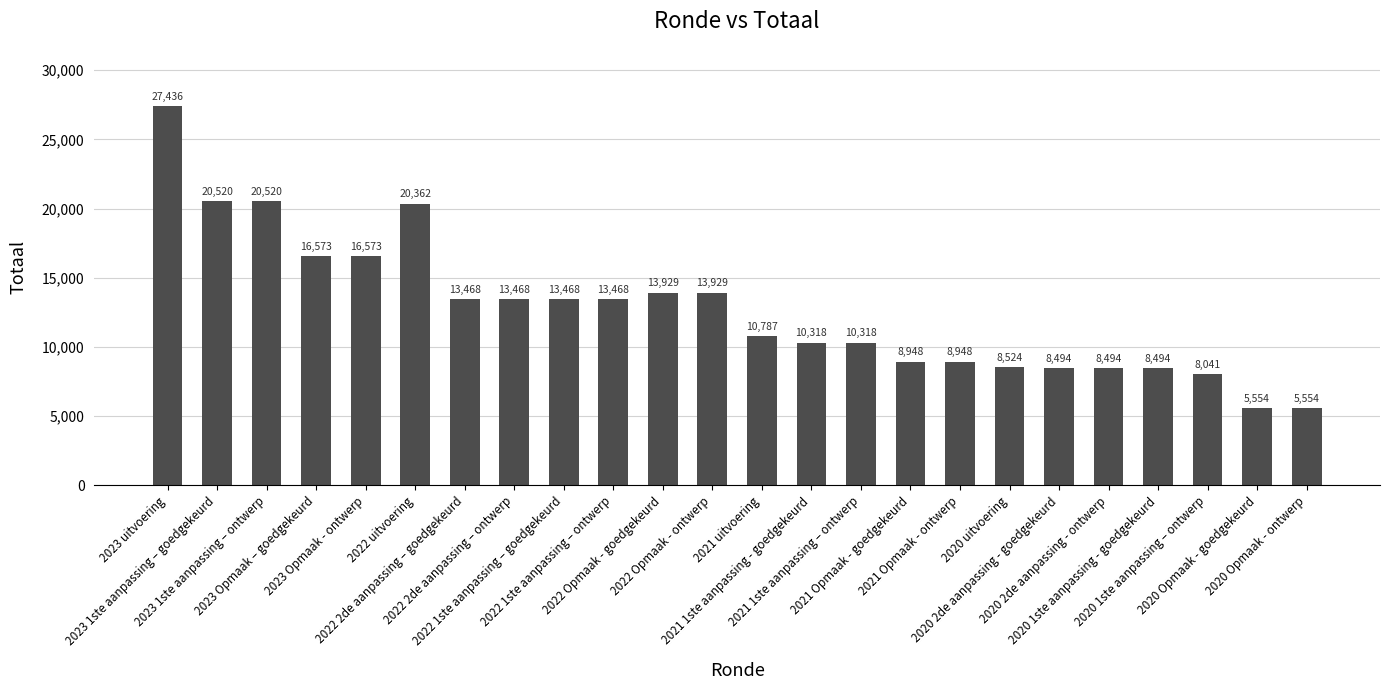

Count the number of categories in the chart.

24